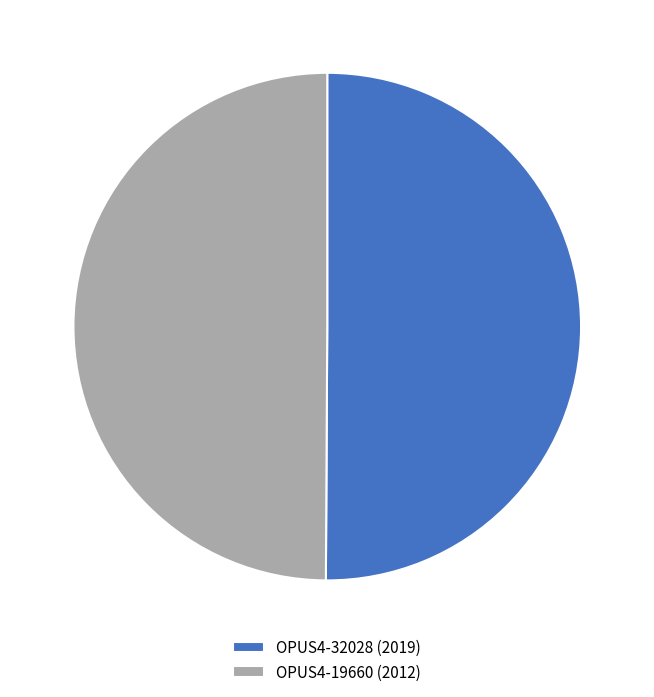

Count the number of slices in the pie.

2